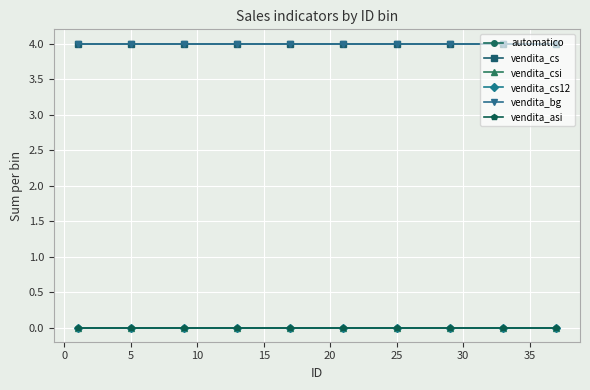

Does the chart have visible grid lines?

Yes